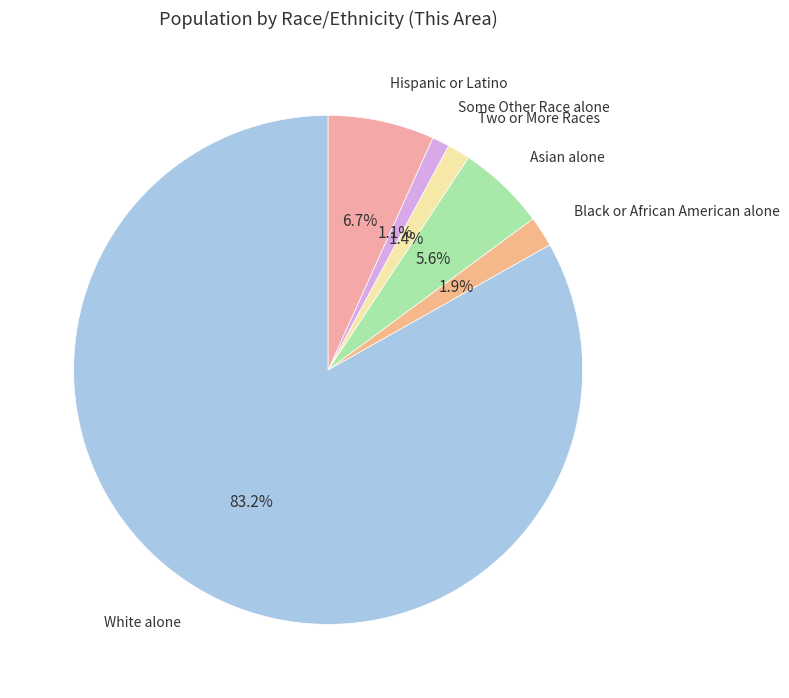

To the nearest percent, what is the difference between the Asian alone and Hispanic or Latino slice percentages?

1%